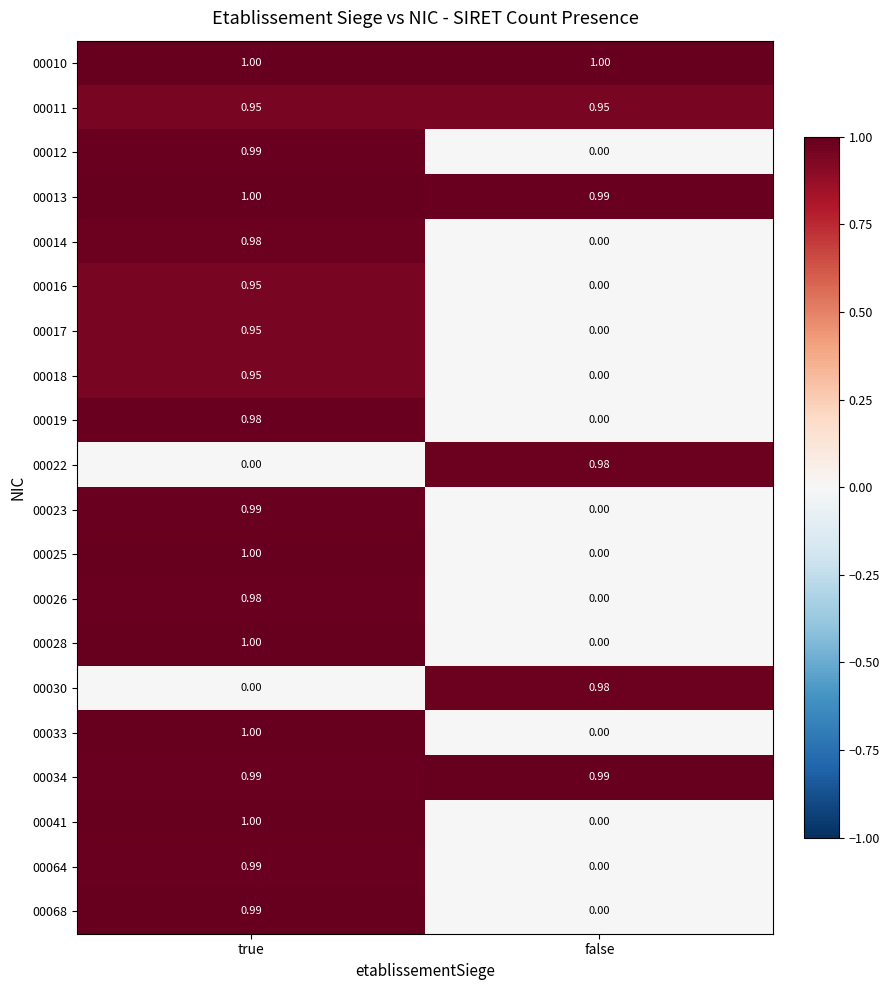

Rank the categories by 00017 value from highest to lowest.

true, false